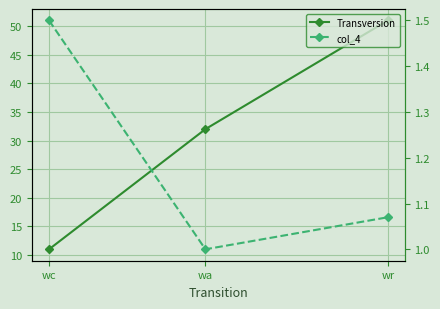

What is the total value across all series at wr?

52.1